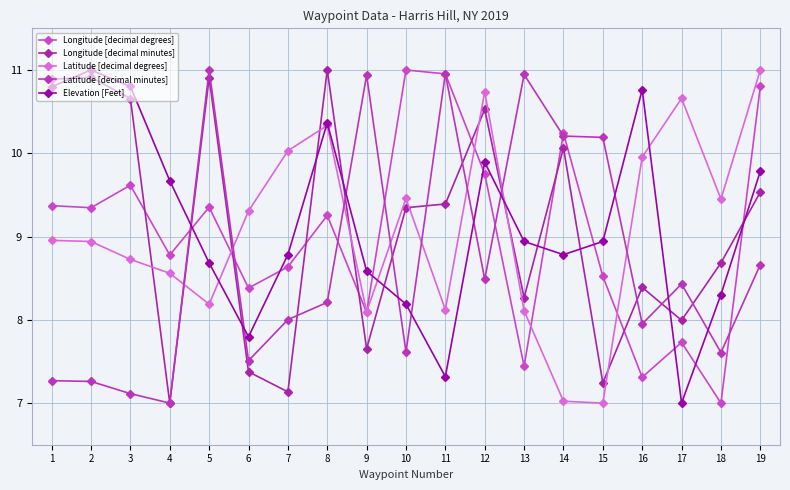

Does the chart display data point markers on the line(s)?

Yes